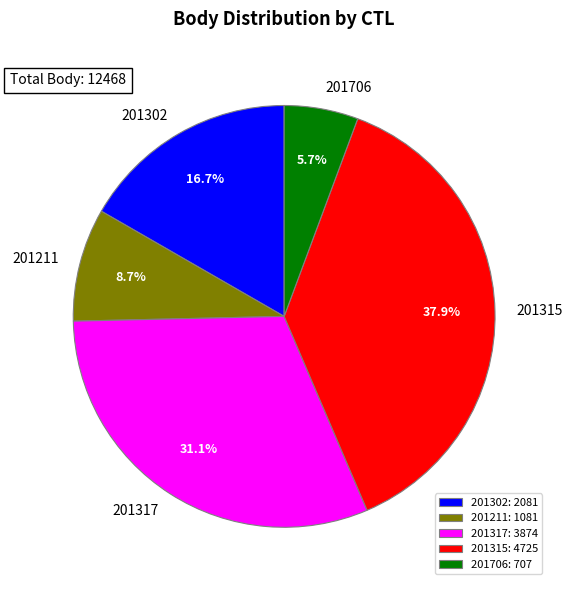

Is 201211 the majority of the pie?

No